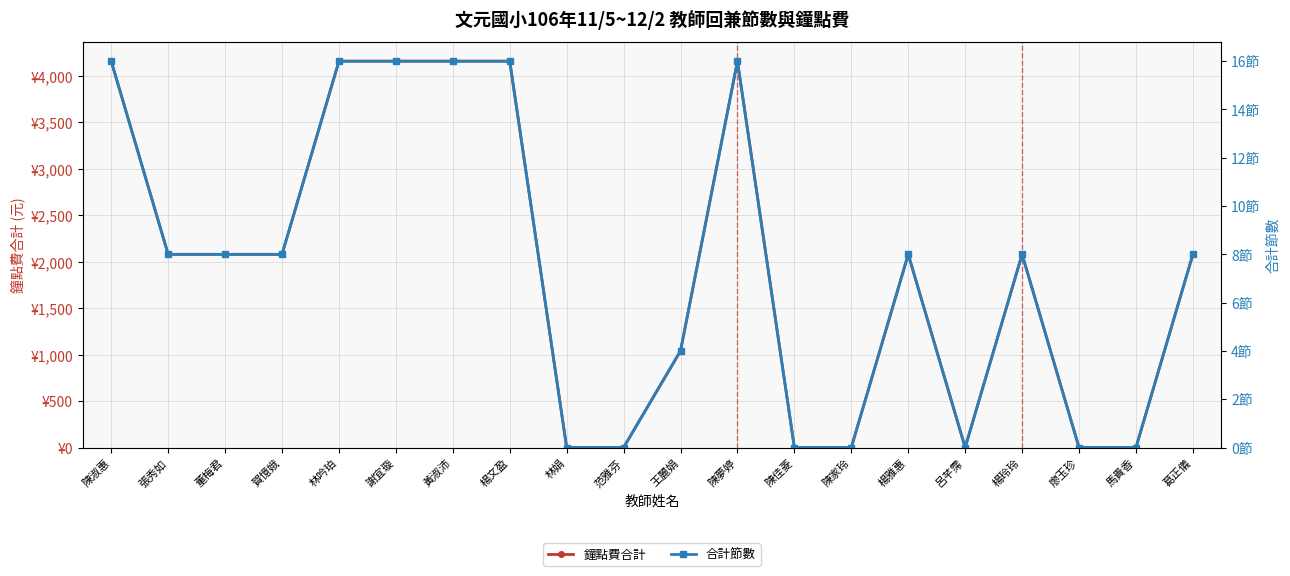

Which category has the highest value across all series?

陳淑惠